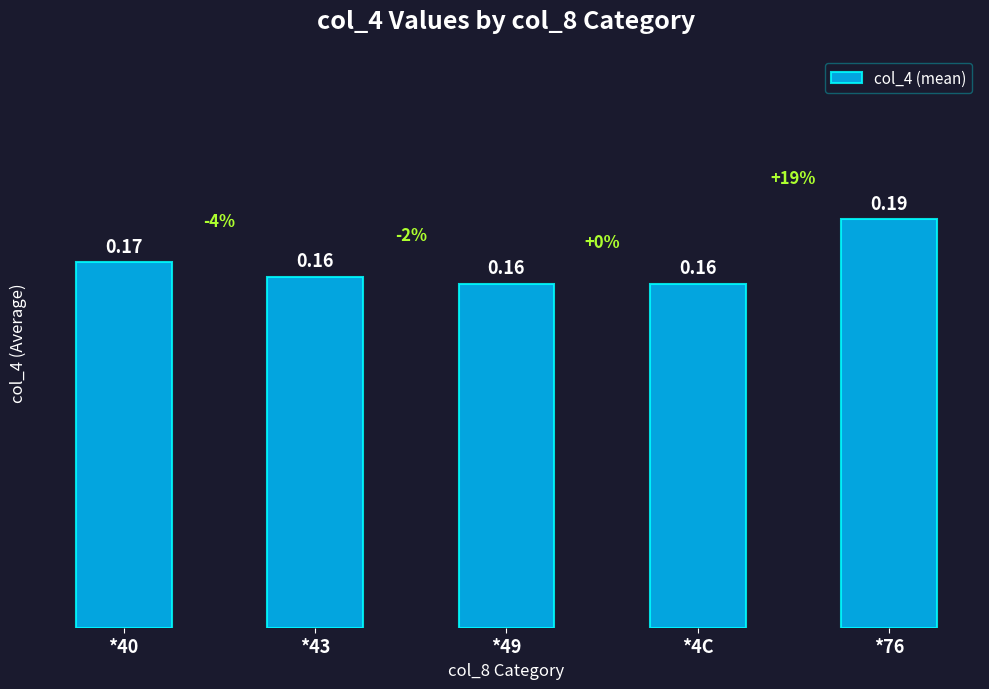

Which has a higher value, *76 or *4C?

*76